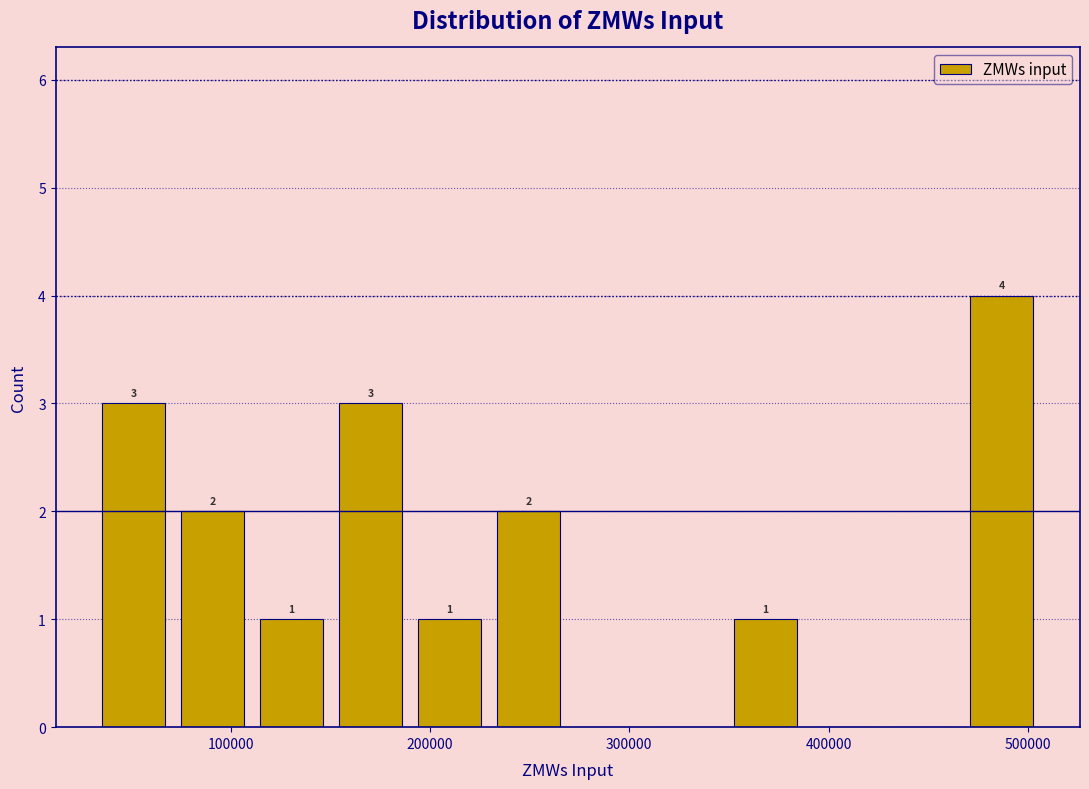

Read against the x-axis, roughly where is the centre of the tallest bar?

490000